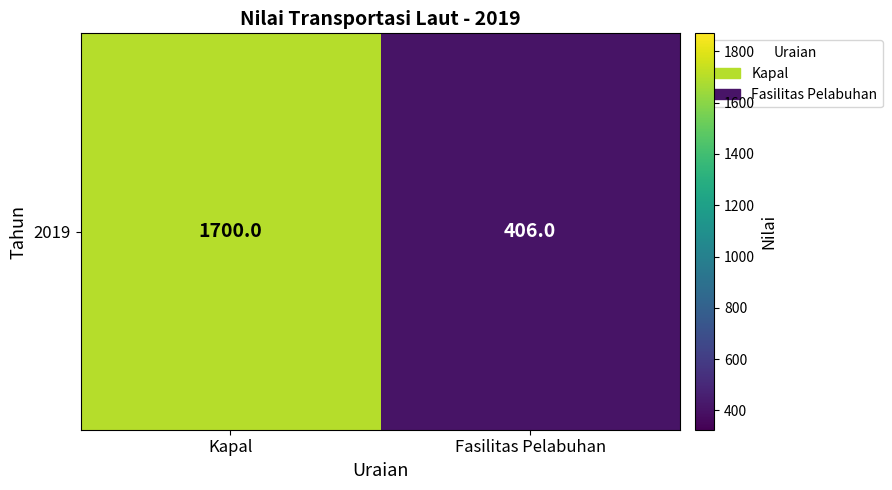

Rank the categories by value from highest to lowest.

Kapal, Fasilitas Pelabuhan